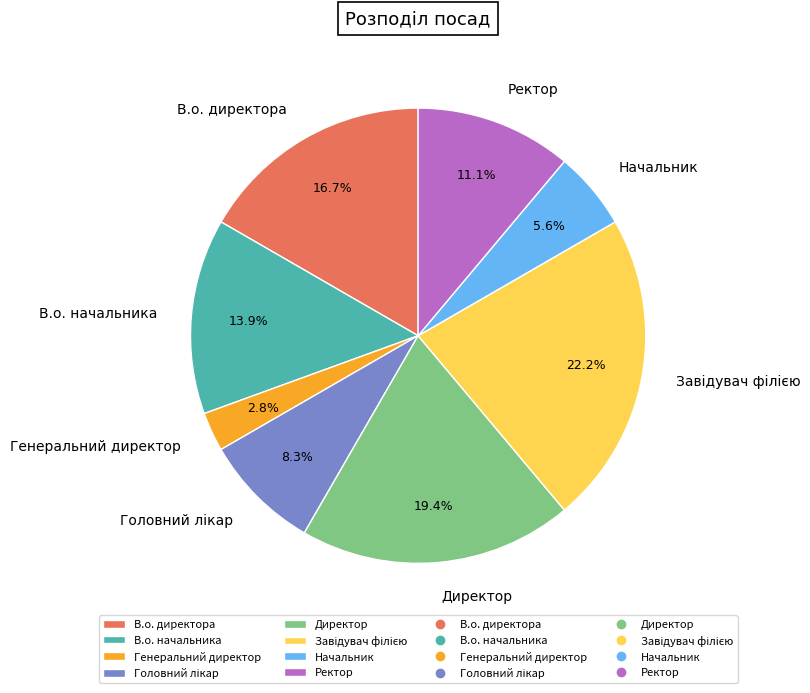

What percentage do Директор and В.о. директора together represent?

36.1%